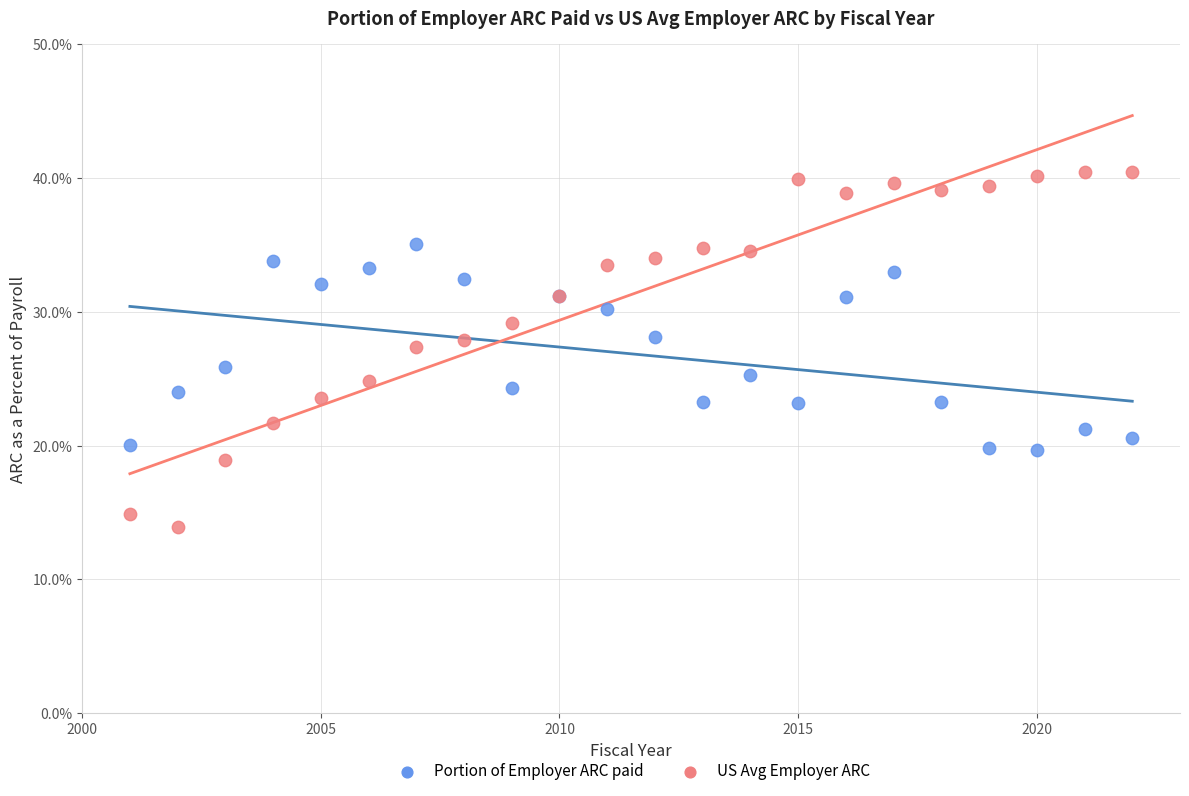

Which series has the widest spread of Y values?

US Avg Employer ARC